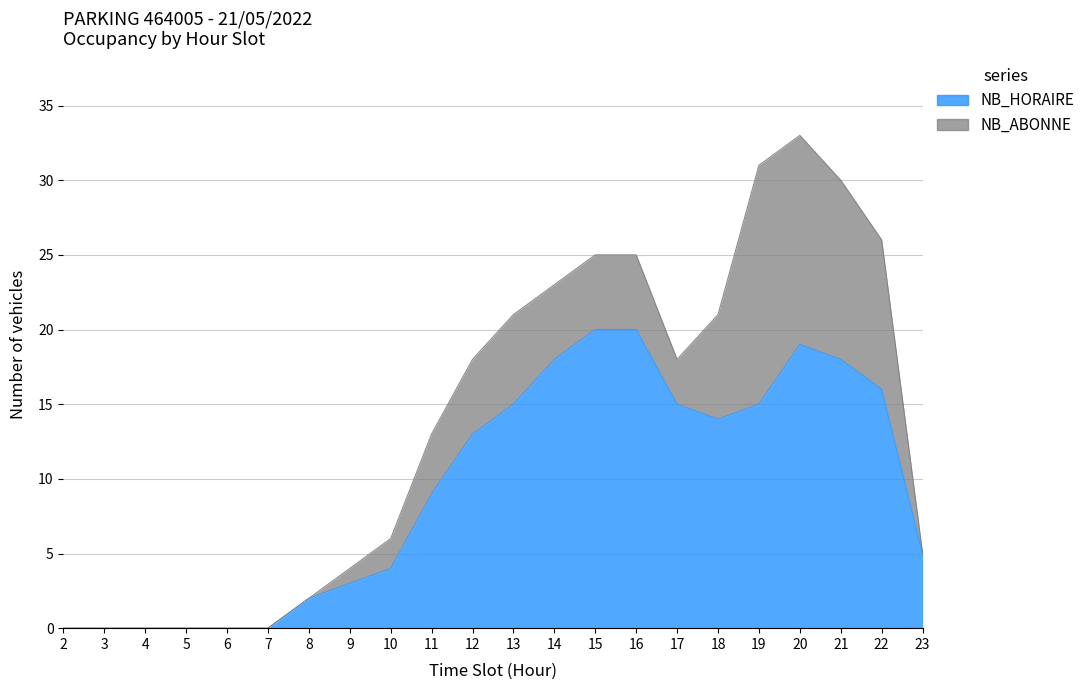

What is the maximum value shown in the chart?

20